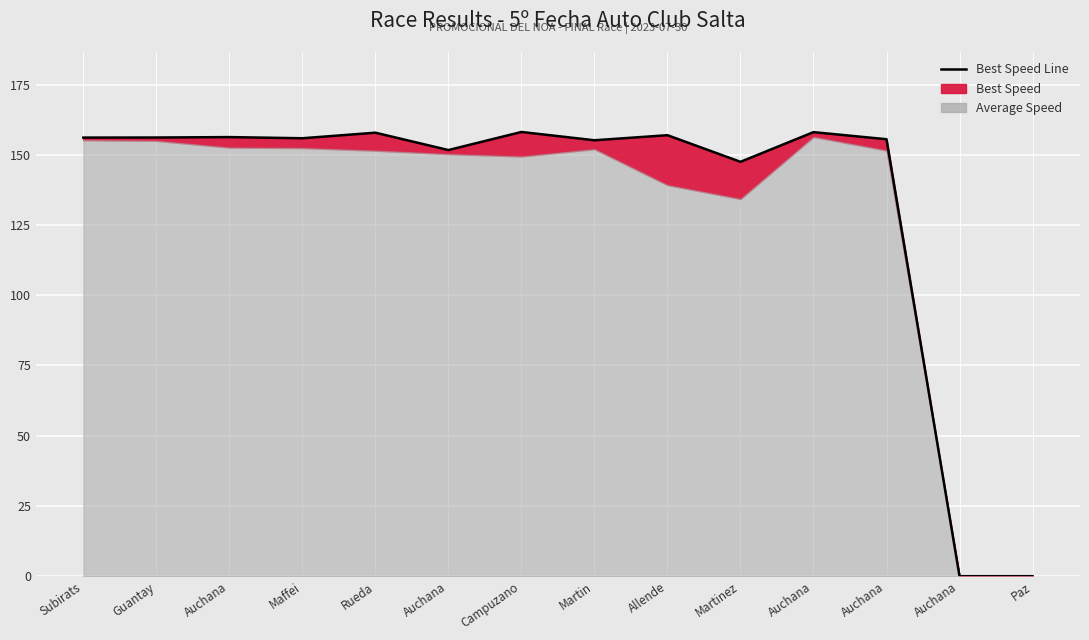

What is the ratio of the value at Maffei to the value at Rueda?

1.0